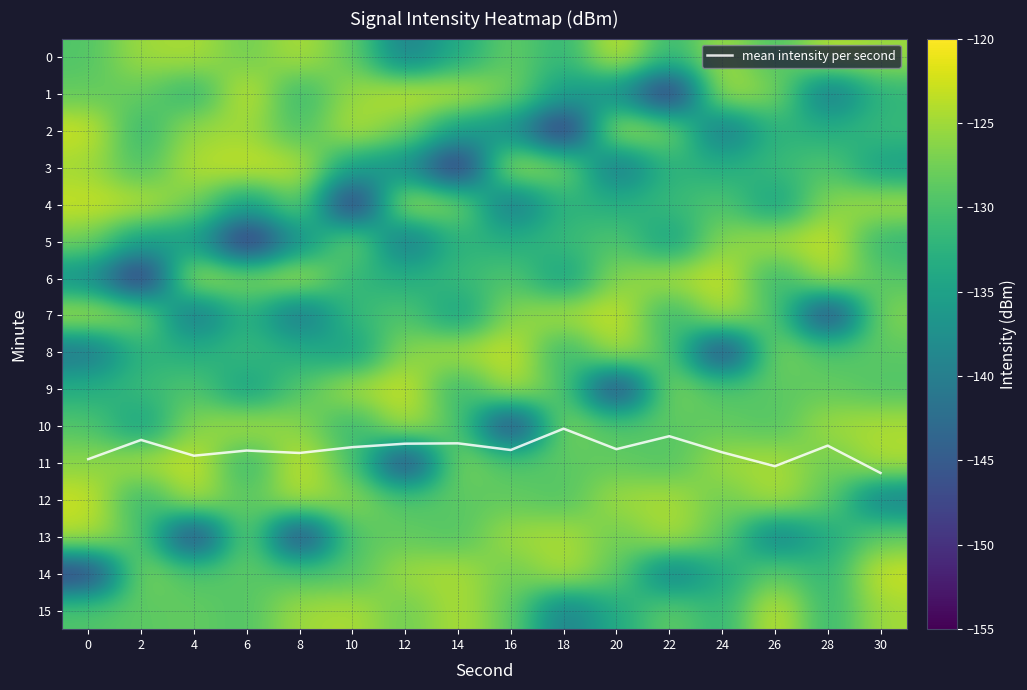

The mean intensity per second series shows 18.9 at 16. True or false?

False